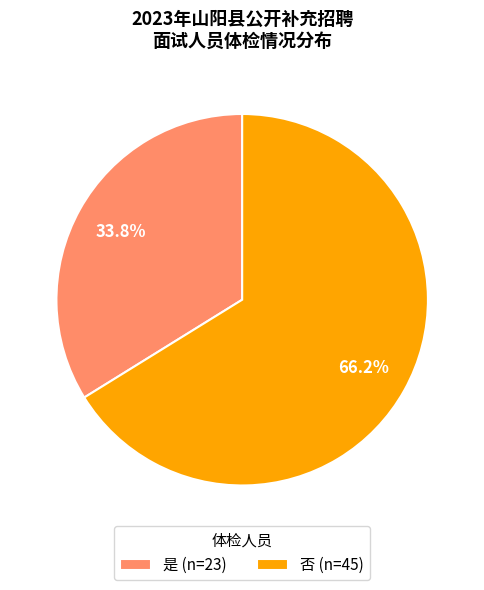

How many segments does this pie chart have?

2